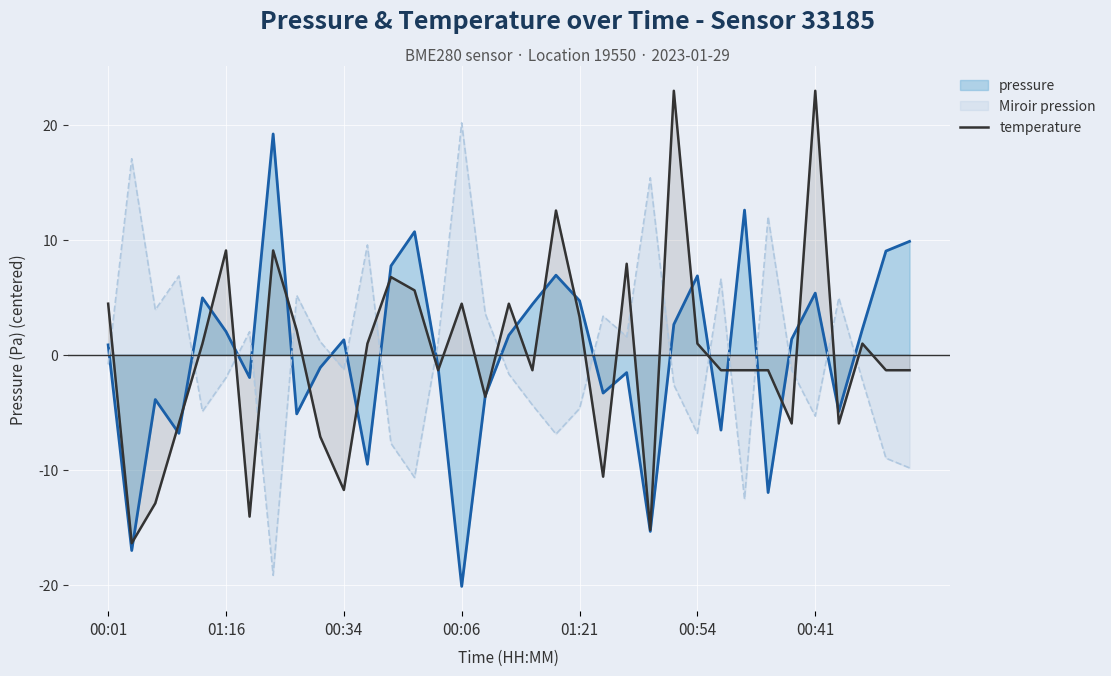

Where is temperature nearest to the value 3?

01:21